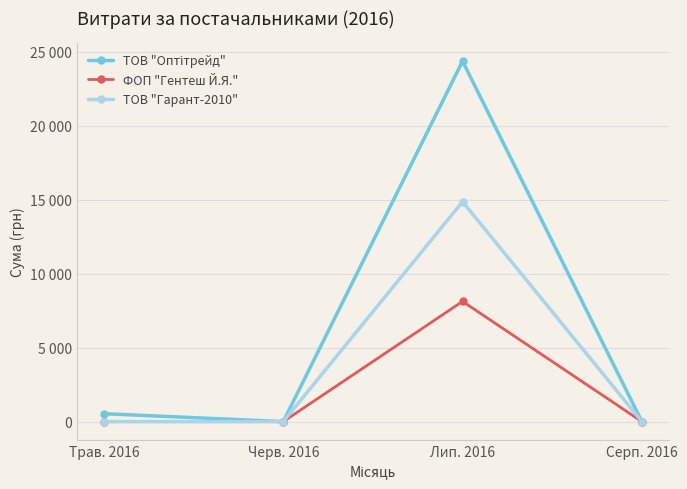

What is the sum of all ТОВ "Оптітрейд" values?

24906